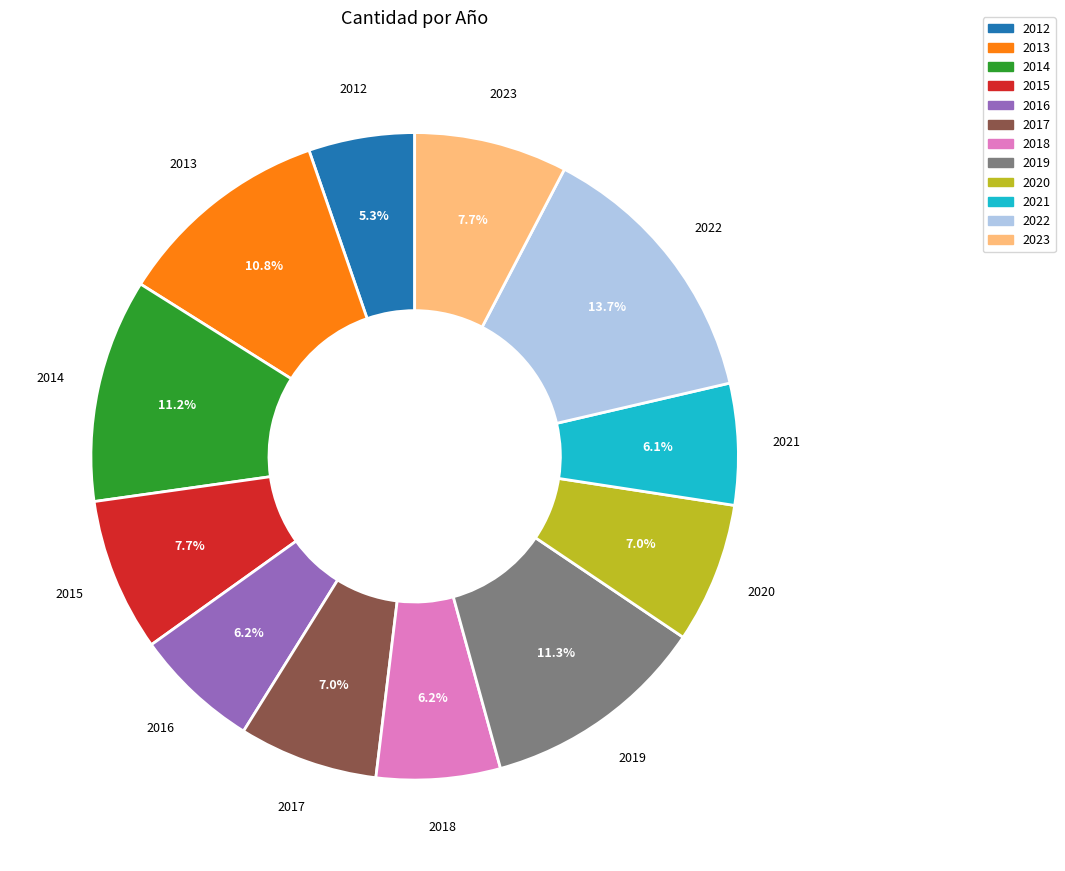

Which slice is the smallest?

2012